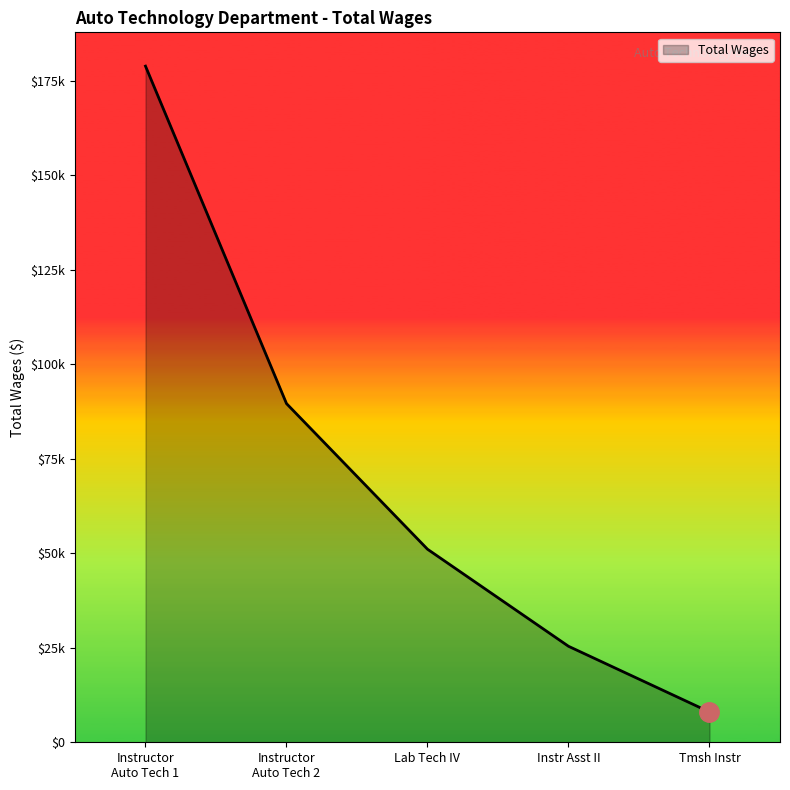

Rank the categories by value from highest to lowest.

Instructor
Auto Tech 1, Instructor
Auto Tech 2, Lab Tech IV, Instr Asst II, Tmsh Instr